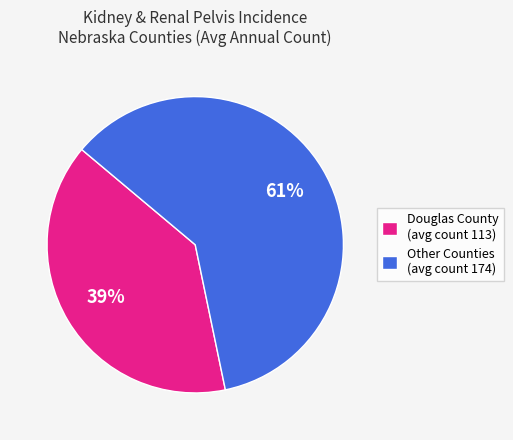

Between Other Counties (avg count 174) and Douglas County (avg count 113), which is larger?

Other Counties (avg count 174)